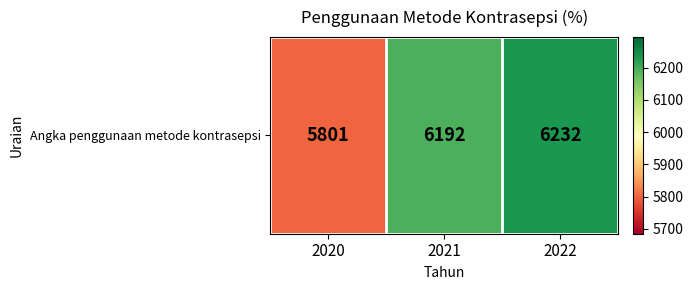

Which has a higher value, 2022 or 2020?

2022